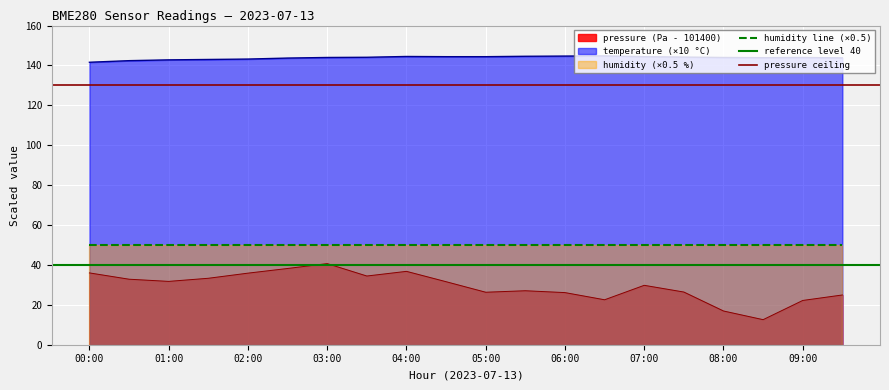

True or false: pressure and temperature intersect in this chart.

False